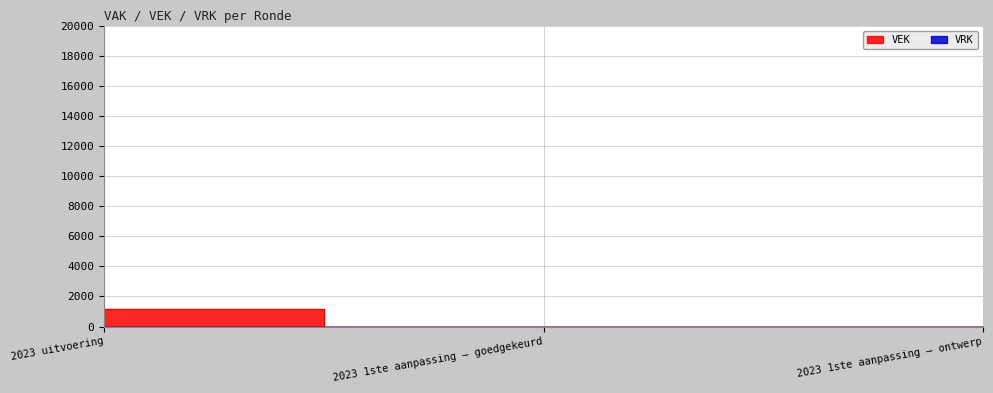

What is the label of the 2nd point from the left?

2023 1ste aanpassing – goedgekeurd